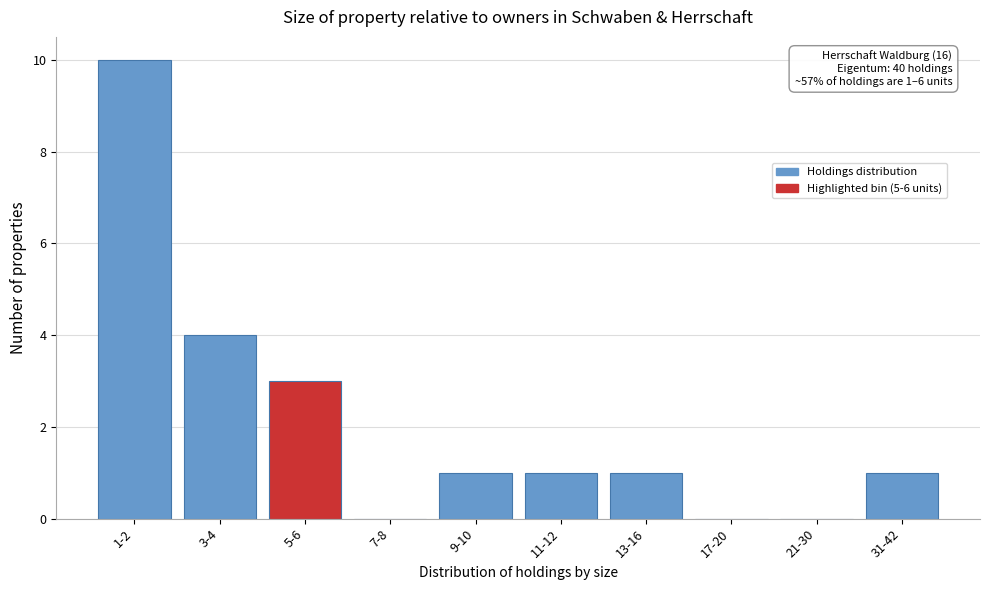

Reading left to right, what are all the values shown in this chart?

1-2=10	3-4=4	5-6=3	7-8=0	9-10=1	11-12=1	13-16=1	17-20=0	21-30=0	31-42=1